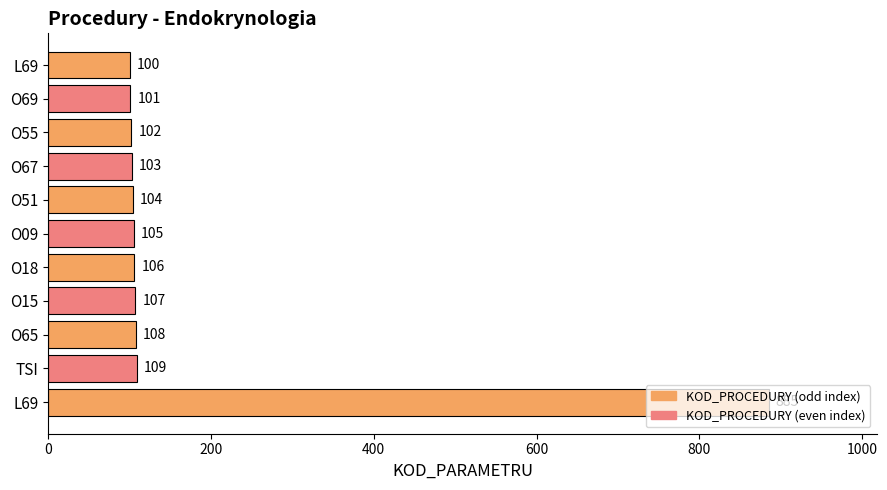

Does the chart contain stacked bars?

No